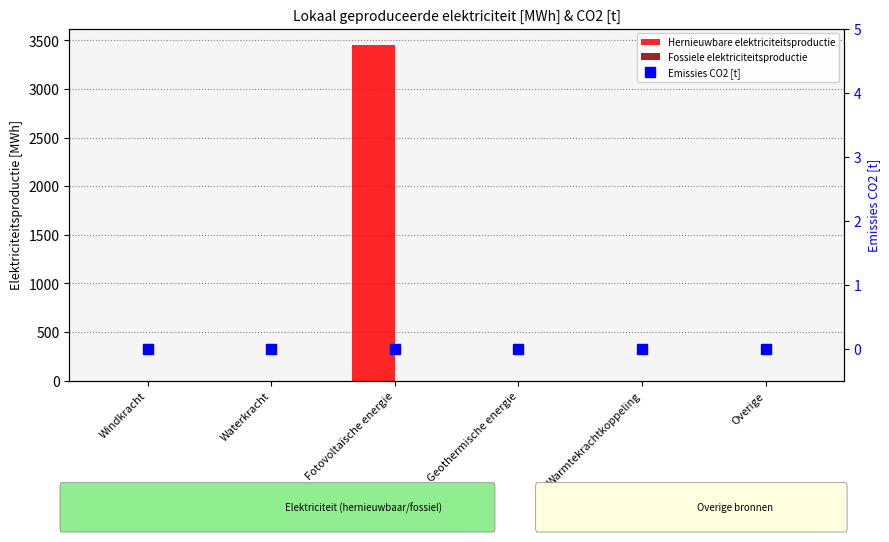

Is it true that Hernieuwbare elektriciteitsproductie equals 0.0 at Overige?

True